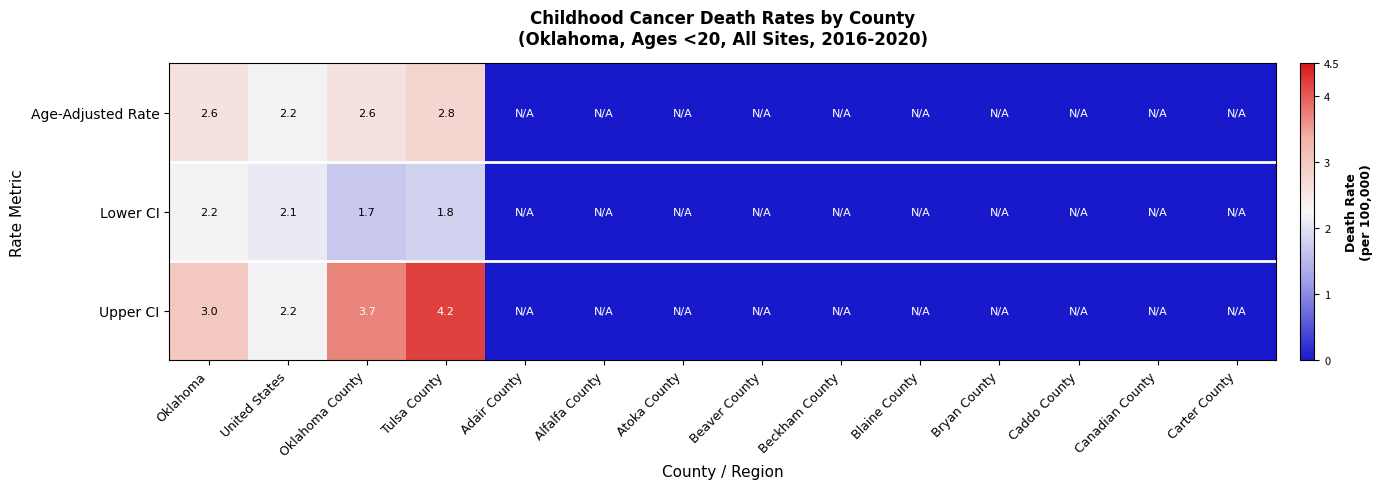

What is the total value across all series at Oklahoma?

7.8